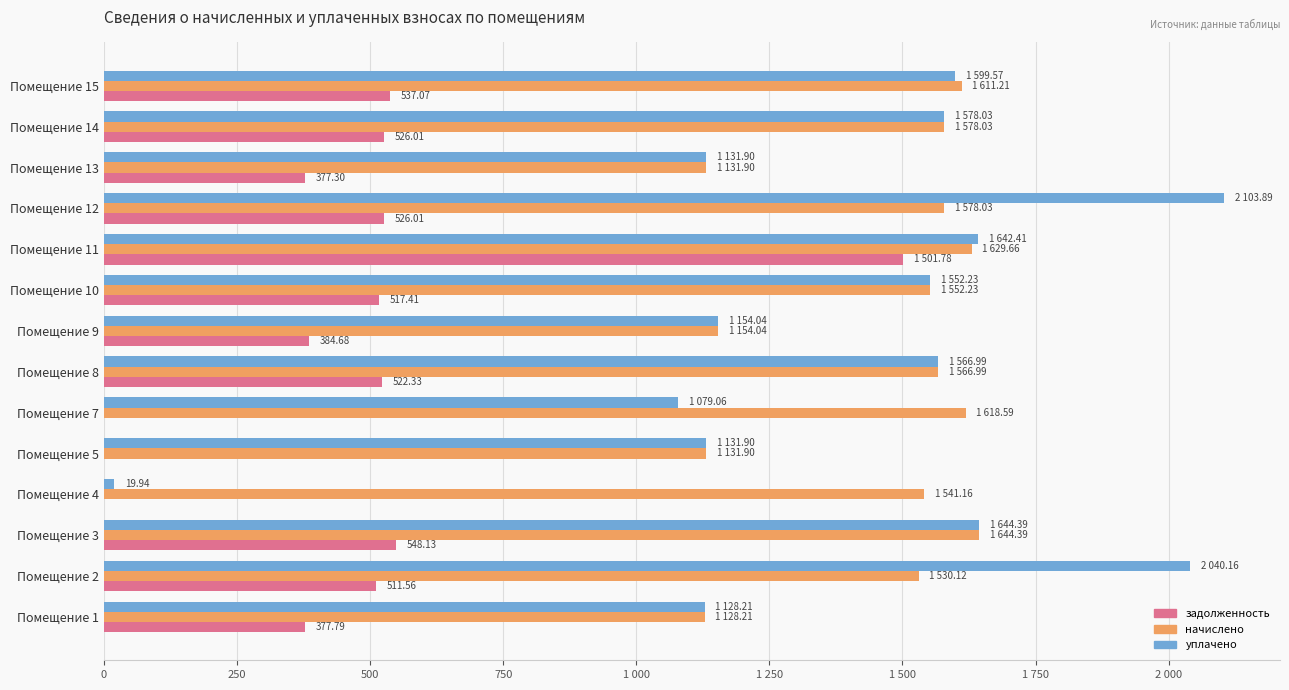

What are all the series names shown in the legend?

задолженность, начислено, уплачено